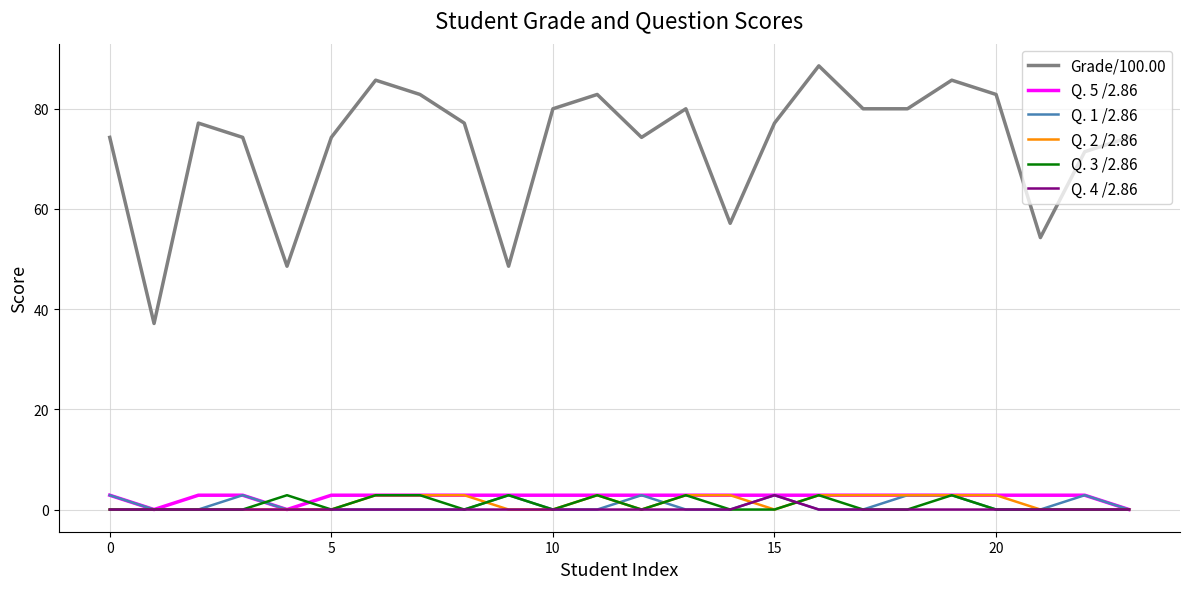

What is the maximum value shown in the chart?

88.6